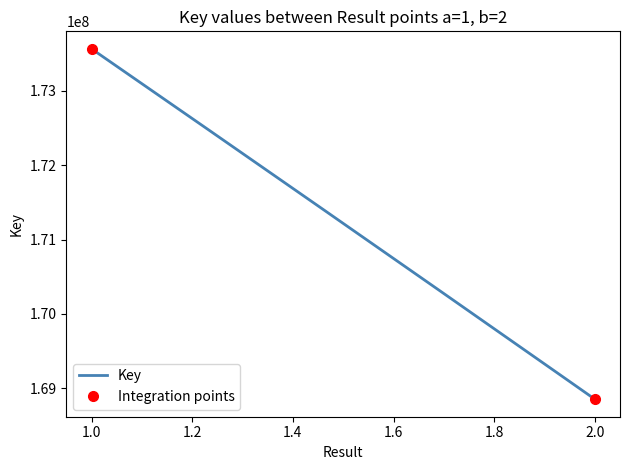

Is this an area chart (filled region under the line)?

No